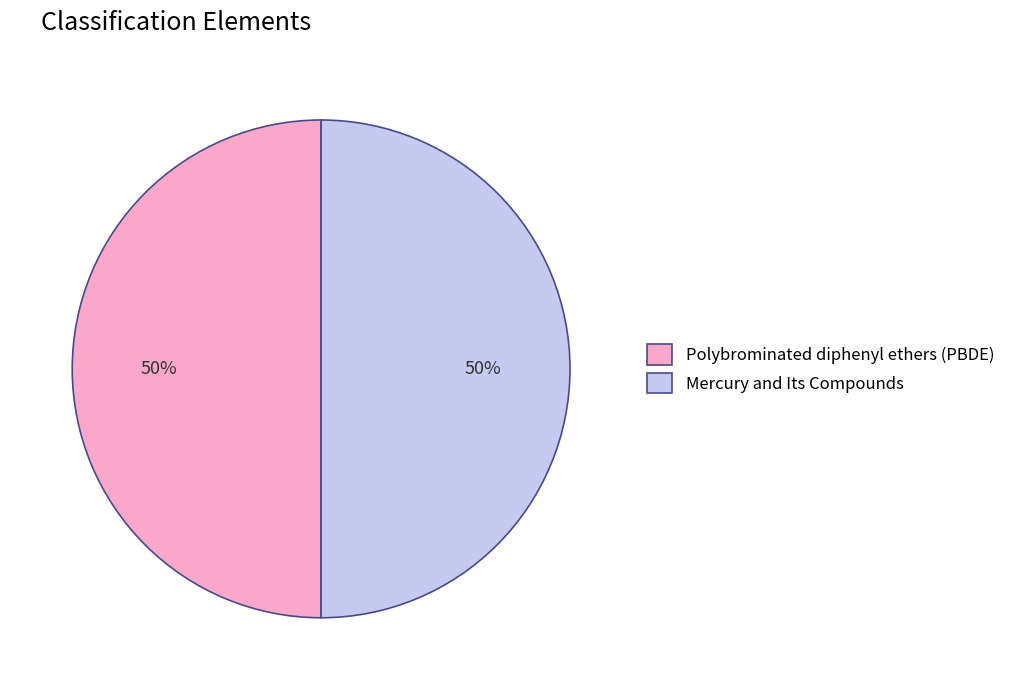

What is the ratio of the value at Polybrominated diphenyl ethers (PBDE) to the value at Mercury and Its Compounds?

1.0